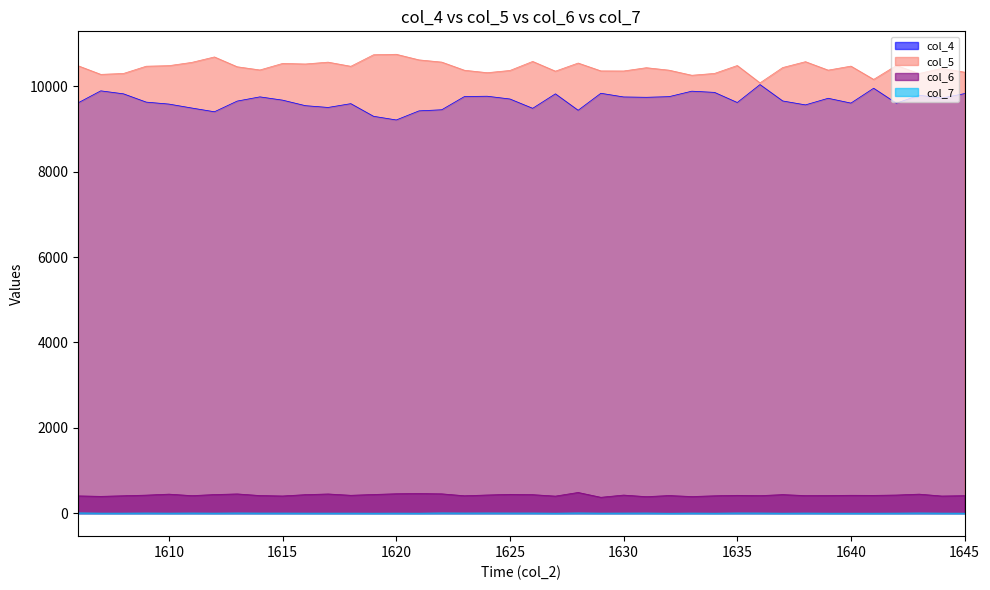

At 1628, list the series in order from smallest to largest.

col_7, col_6, col_4, col_5